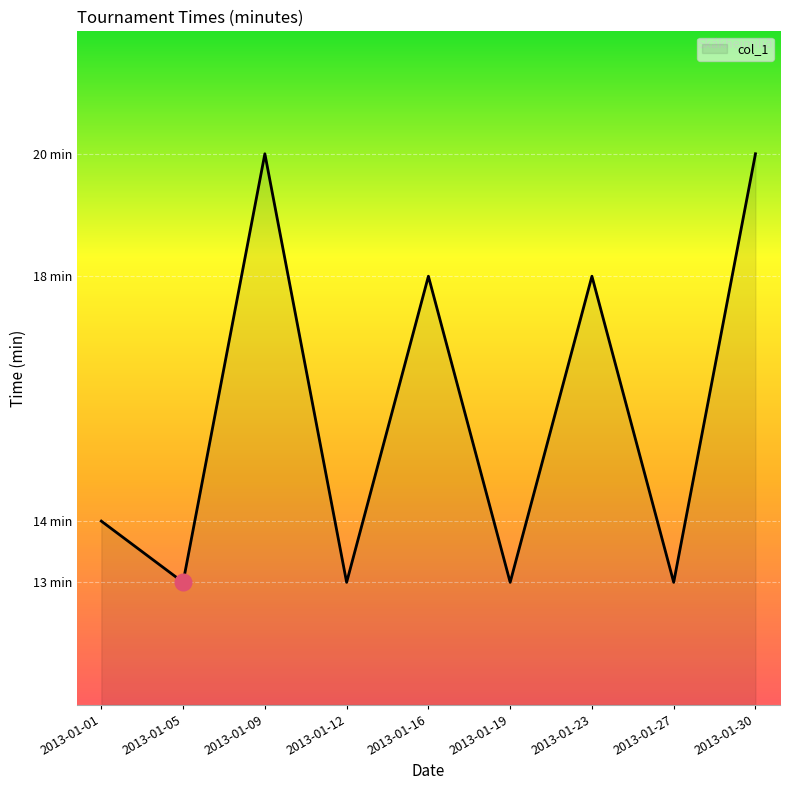

Where does the data first go above 14?

2013-01-09